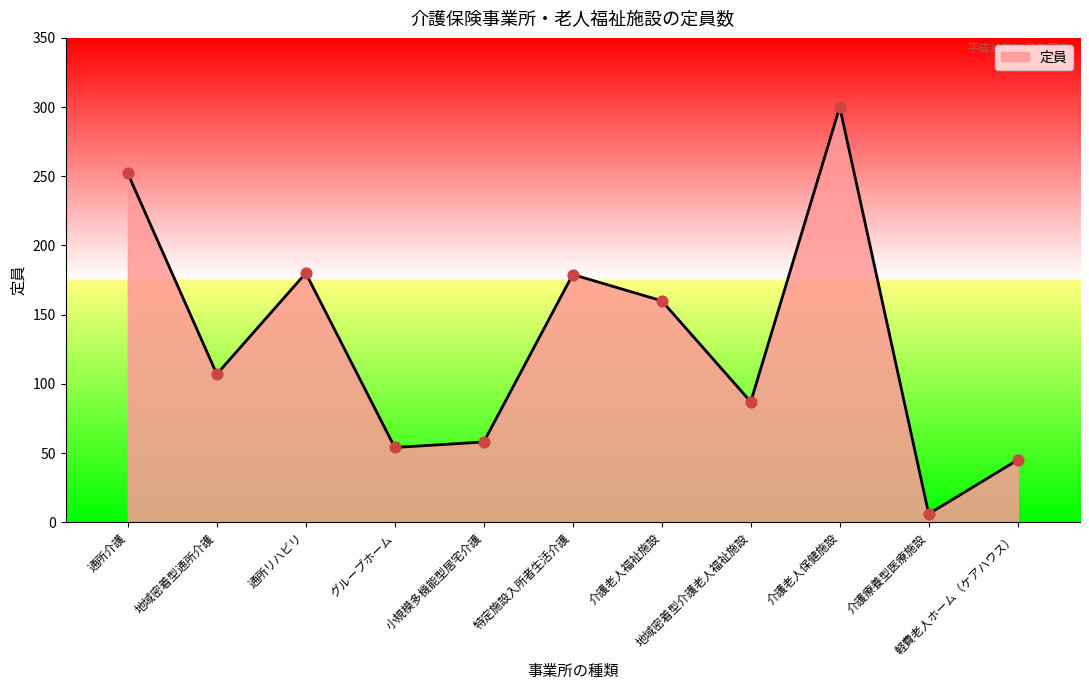

What is the change in value from 介護老人福祉施設 to 介護療養型医療施設?

-154